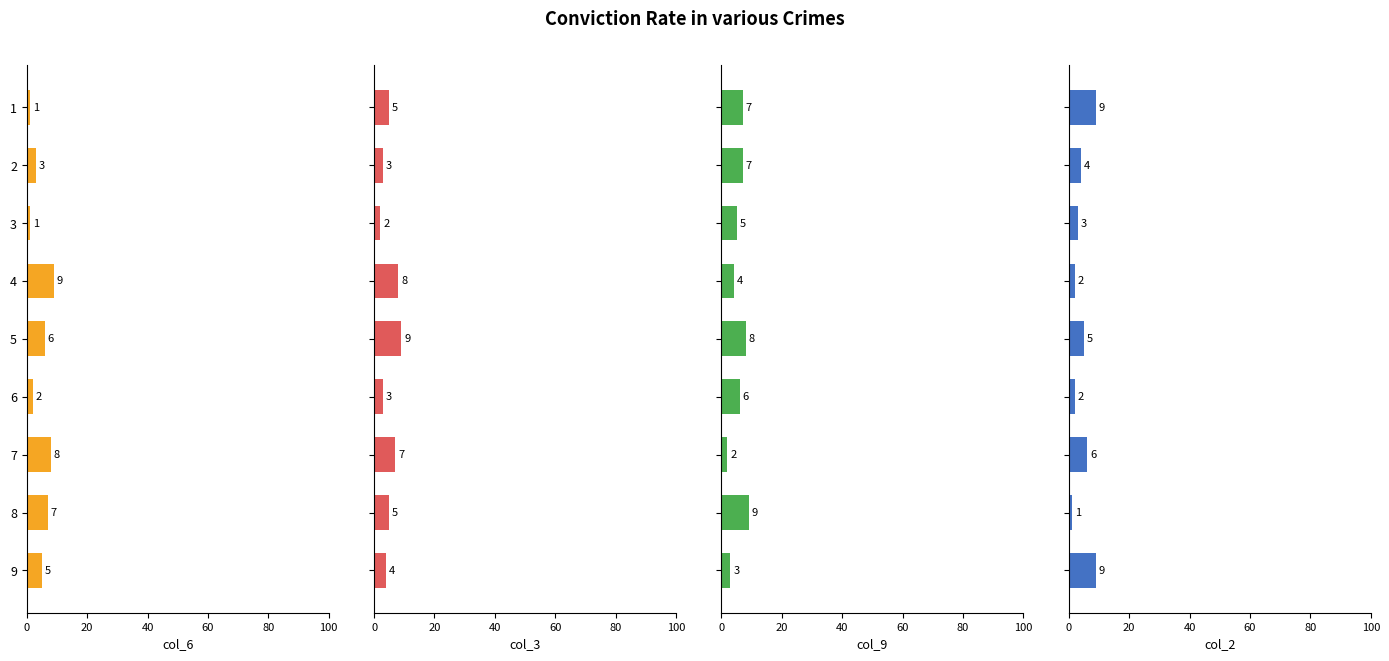

How many data points in col_9 are above 6?

4